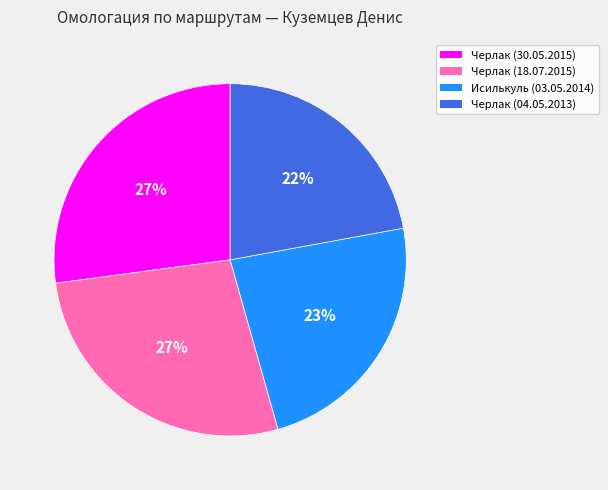

True or false: Черлак (04.05.2013) accounts for 10% of the total.

False